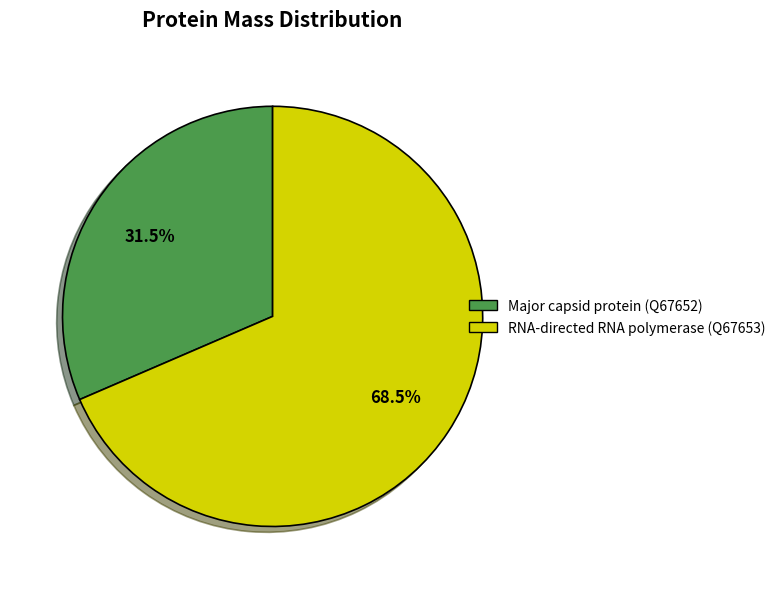

Is there a majority slice in this chart?

Yes